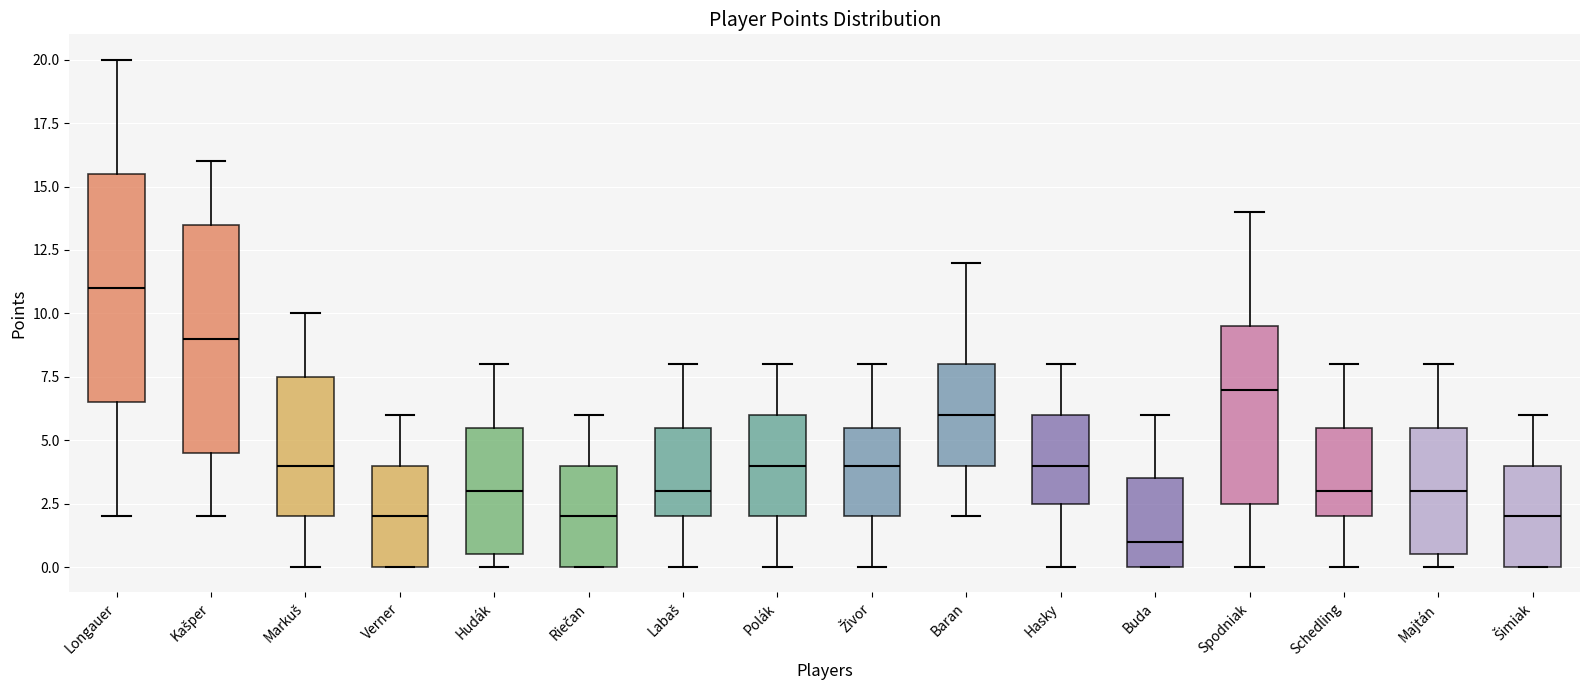

Reading left to right, read every box against the y-axis: the position of its median line, the range the box covers, and the ends of its whiskers. The values are not printed on the chart, so give them approximately, as read against the axis.

Longauer: median 11.0, box 6.5 to 15.5, whiskers 2.0 to 20.0
Kašper: median 9.0, box 4.5 to 13.5, whiskers 2.0 to 16.0
Markuš: median 4.0, box 2.0 to 7.5, whiskers 0.0 to 10.0
Verner: median 2.0, box 0.0 to 4.0, whiskers 0.0 to 6.0
Hudák: median 3.0, box 0.5 to 5.5, whiskers 0.0 to 8.0
Riečan: median 2.0, box 0.0 to 4.0, whiskers 0.0 to 6.0
Labaš: median 3.0, box 2.0 to 5.5, whiskers 0.0 to 8.0
Polák: median 4.0, box 2.0 to 6.0, whiskers 0.0 to 8.0
Živor: median 4.0, box 2.0 to 5.5, whiskers 0.0 to 8.0
Baran: median 6.0, box 4.0 to 8.0, whiskers 2.0 to 12.0
Hasky: median 4.0, box 2.5 to 6.0, whiskers 0.0 to 8.0
Buda: median 1.0, box 0.0 to 3.5, whiskers 0.0 to 6.0
Spodniak: median 7.0, box 2.5 to 9.5, whiskers 0.0 to 14.0
Schedling: median 3.0, box 2.0 to 5.5, whiskers 0.0 to 8.0
Majtán: median 3.0, box 0.5 to 5.5, whiskers 0.0 to 8.0
Šimiak: median 2.0, box 0.0 to 4.0, whiskers 0.0 to 6.0